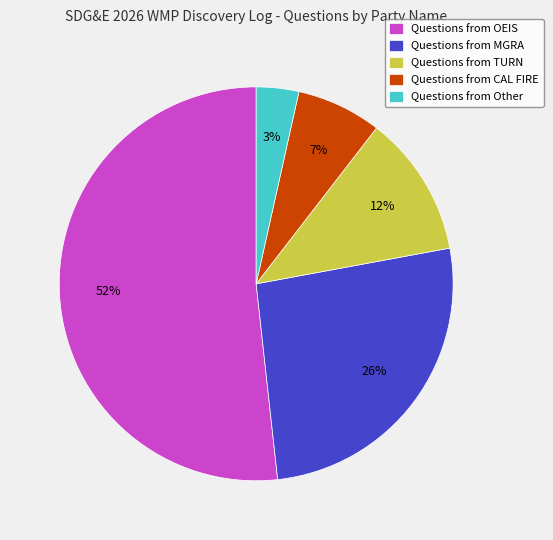

To the nearest percent, what is the average slice percentage?

20%